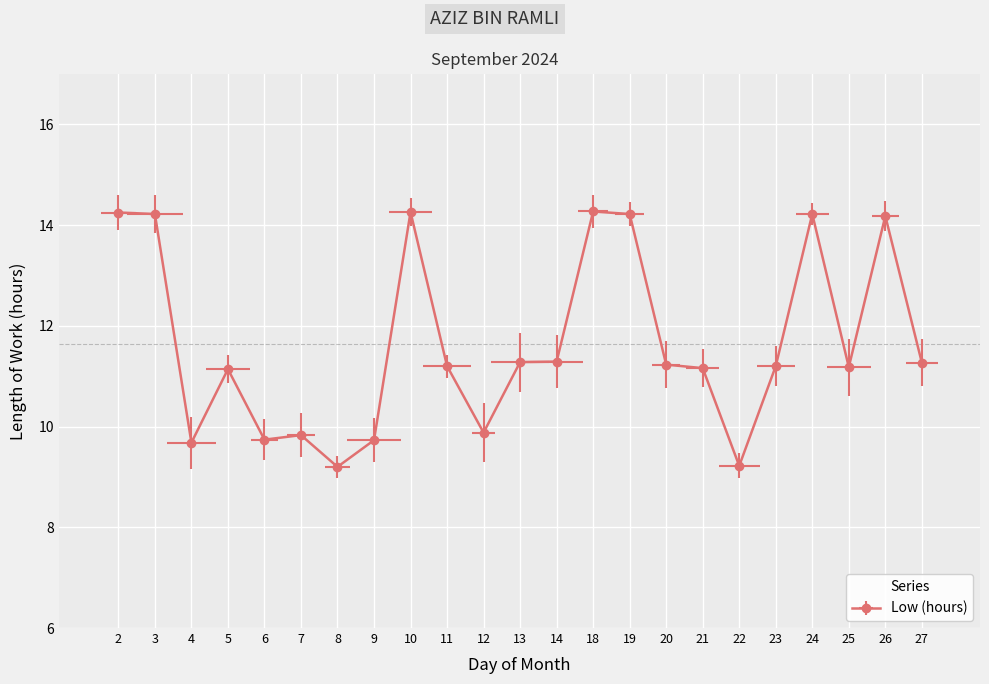

What is the smallest value displayed?

9.2